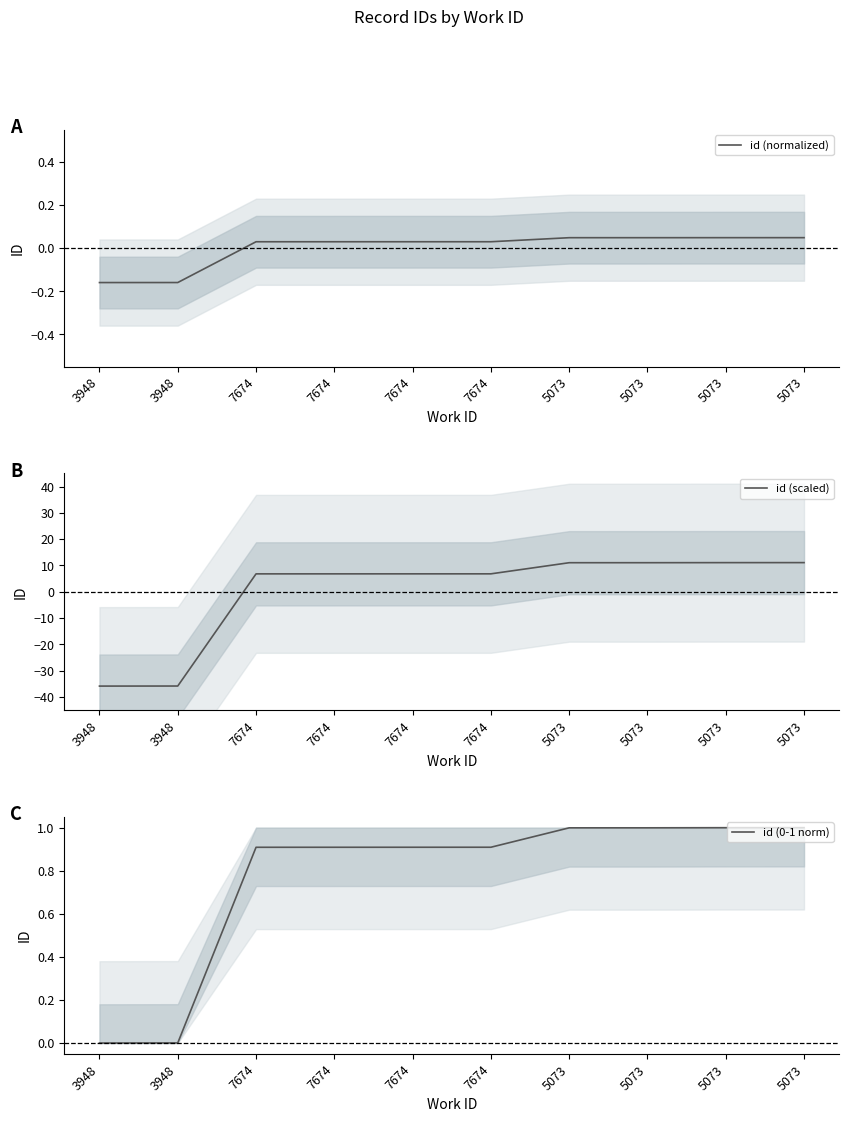

What is the spread (max minus min) of values at 5073?

11.0